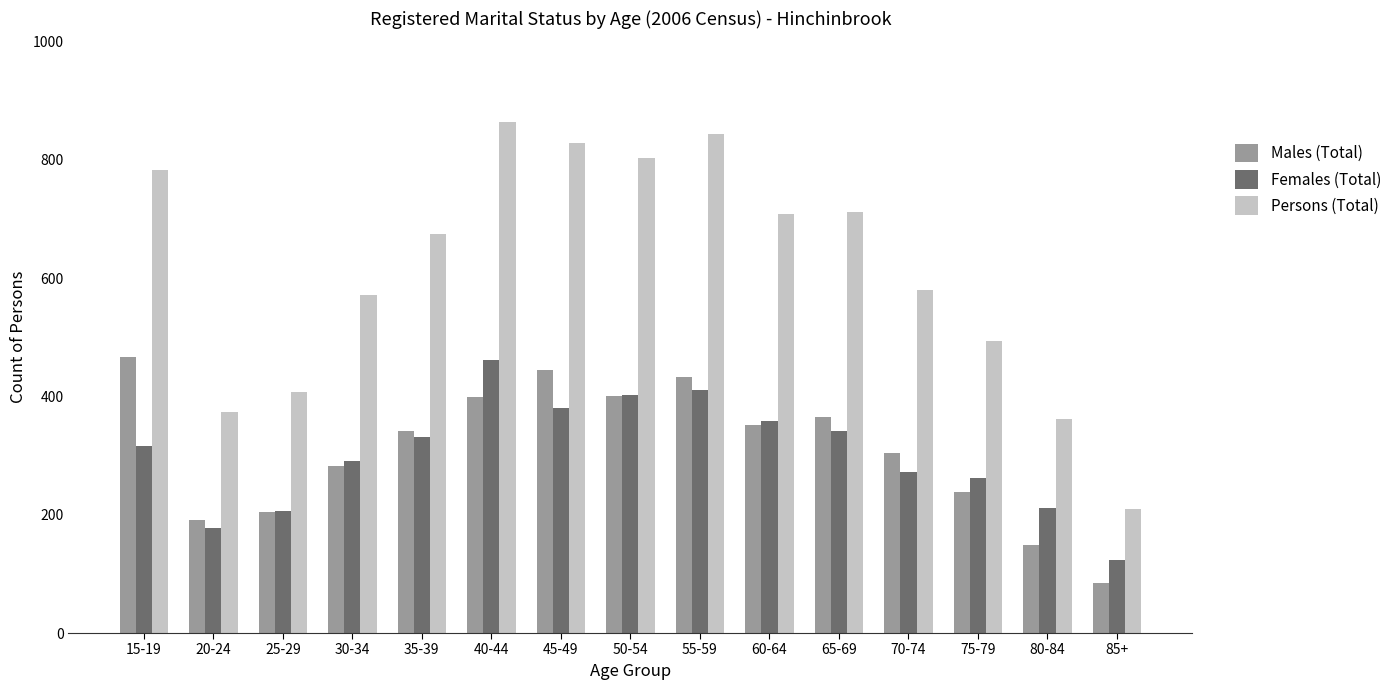

The value of Persons (Total) at 20-24 is 629. True or false?

False